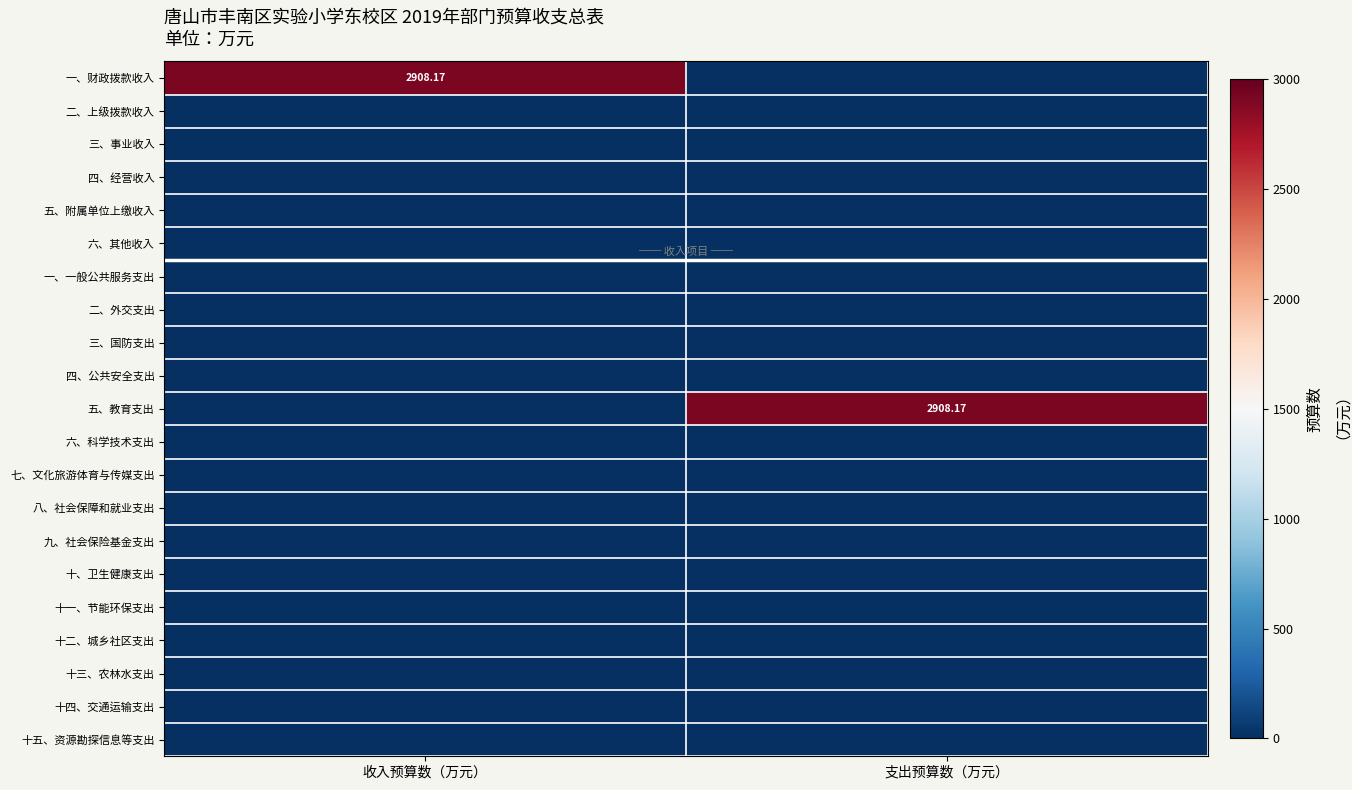

At which category is the sum across all series the highest?

收入预算数（万元）